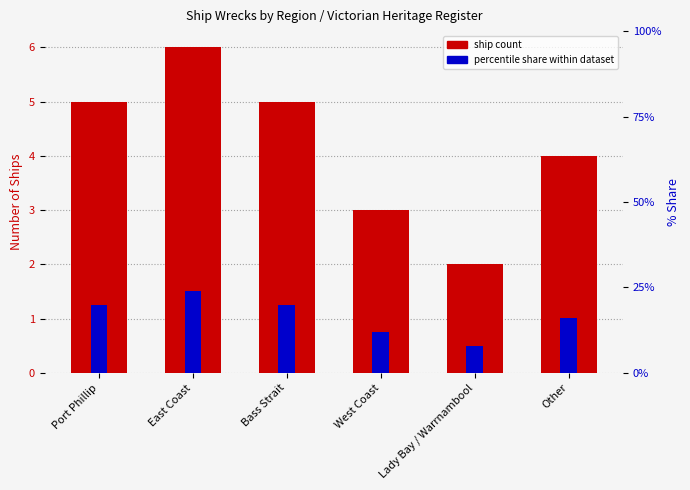

Which label corresponds to the largest value in the chart?

East Coast